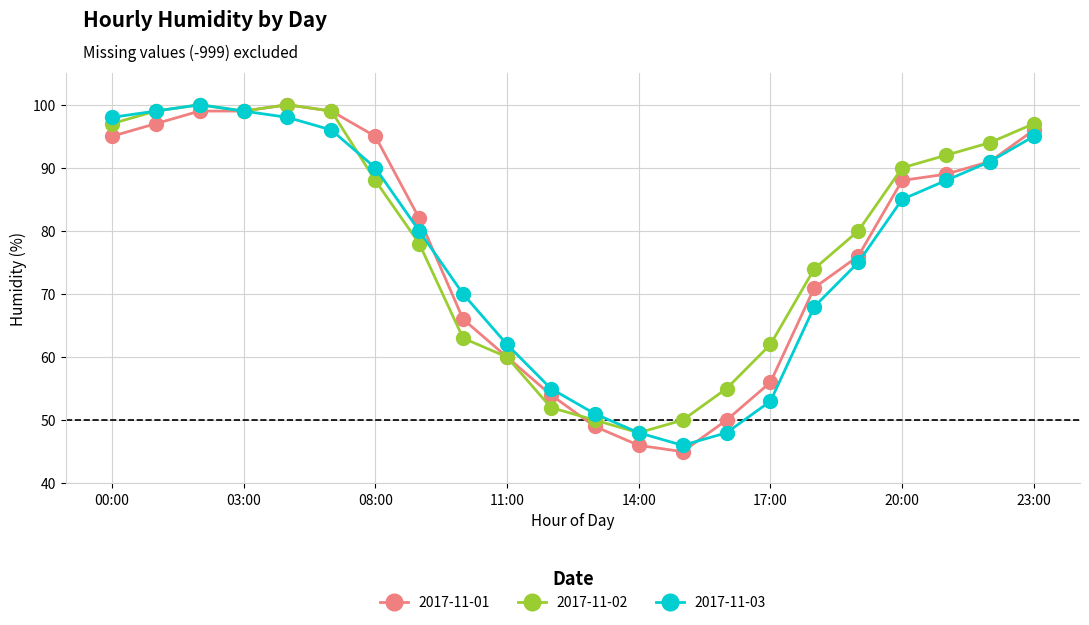

What is the difference between the maximum and second lowest values in the 2017-11-01 series?

54